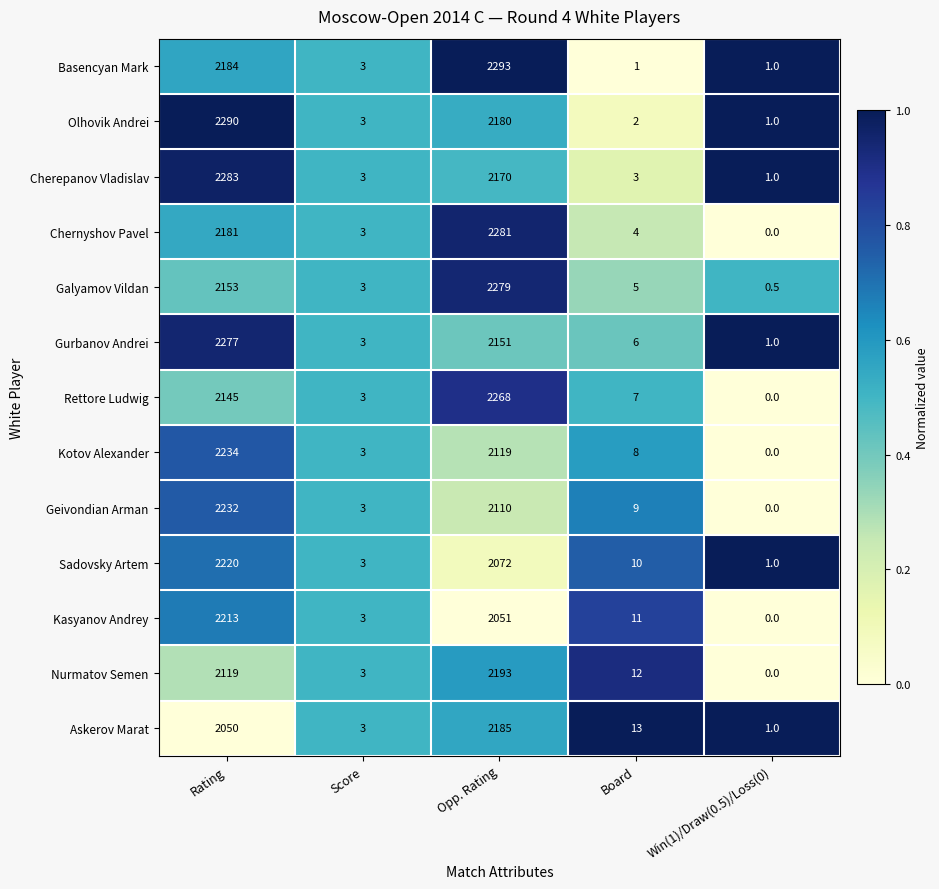

What is the average value of the Gurbanov Andrei series?

887.6